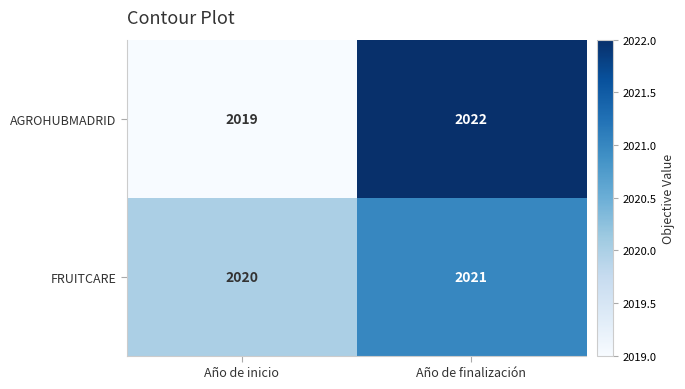

Which category has the lowest value in the FRUITCARE series?

Año de inicio